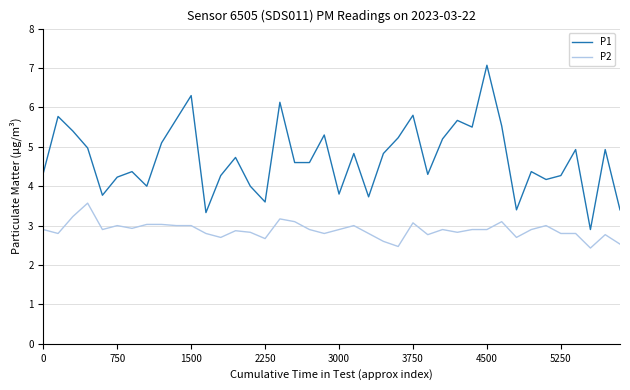

Which series has the largest range (max minus min)?

P1